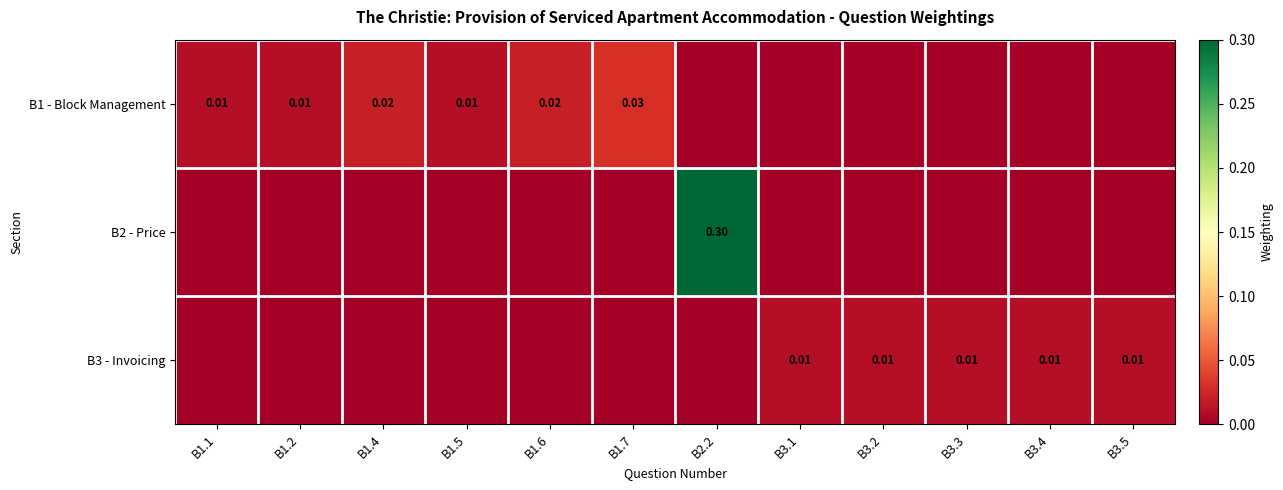

At which label is B2 - Price closest to 0?

B1.1